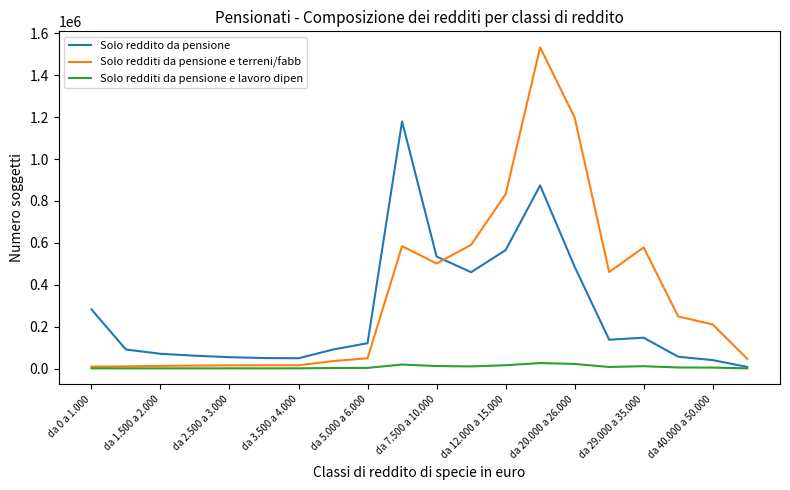

What is the sum of all Solo reddito da pensione values?

5362894